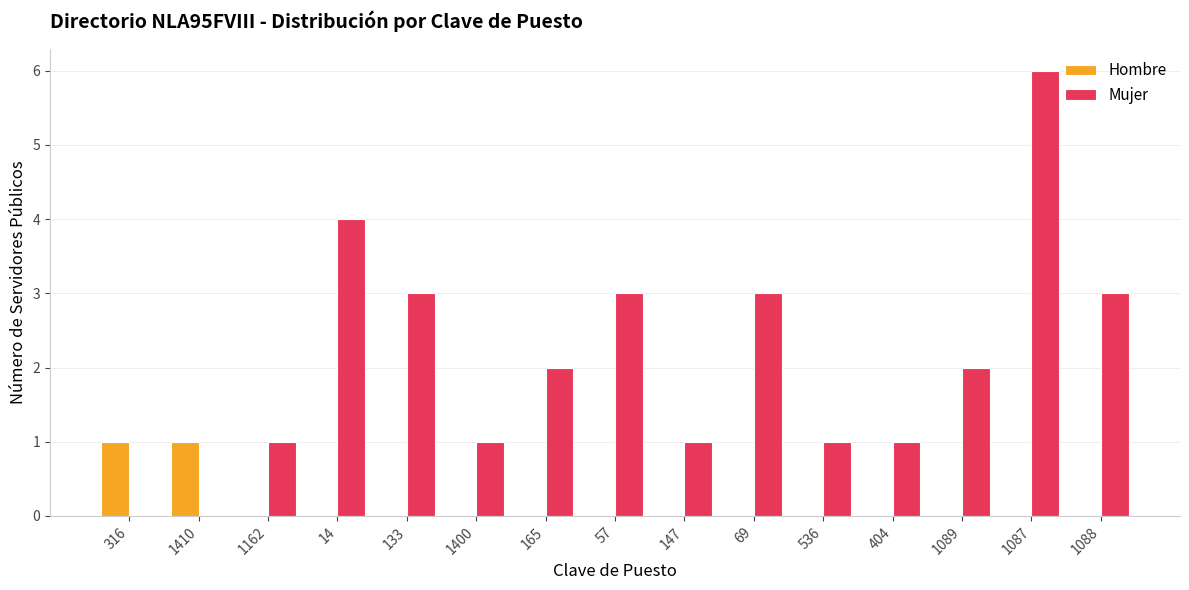

What is the sum of all Mujer values?

31